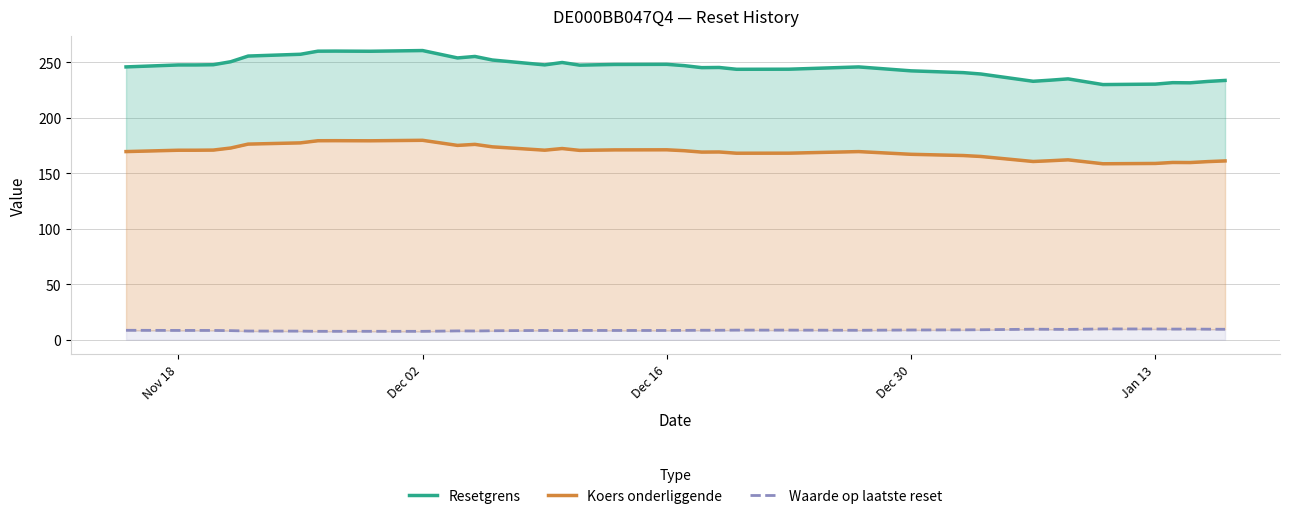

What is the minimum value shown in the chart?

7.6